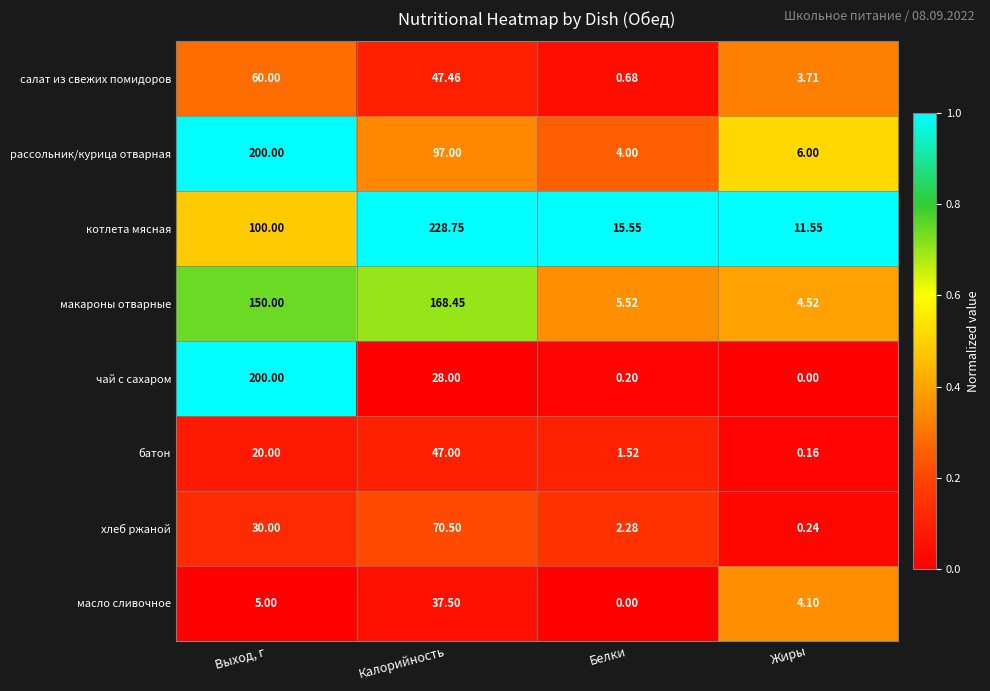

At which category is the sum across all series the highest?

Выход, г